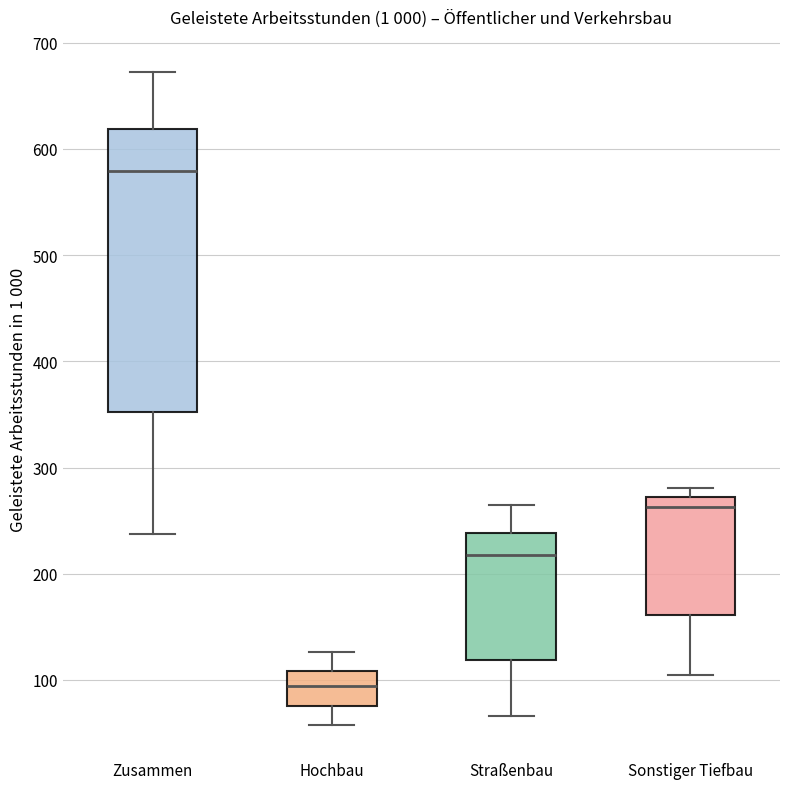

Which box has the highest median line?

Zusammen